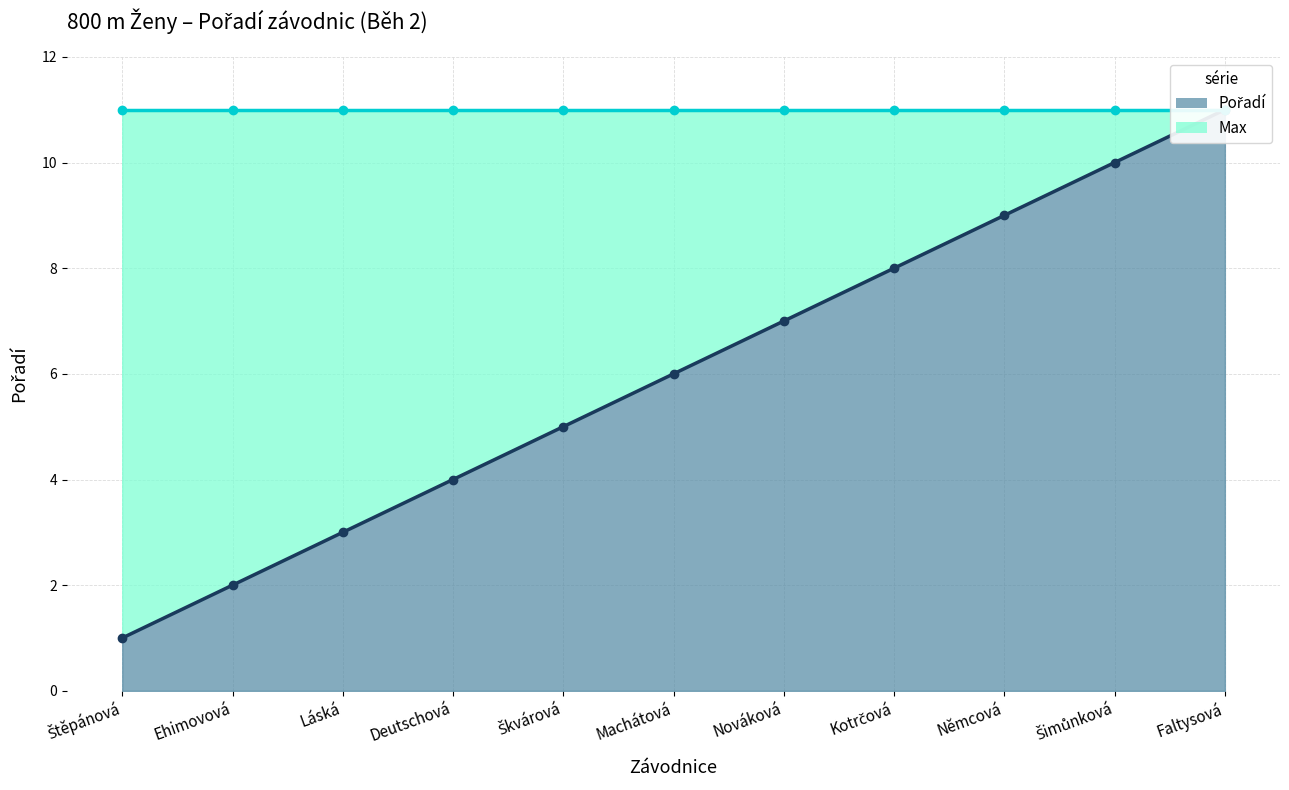

True or false: the data has more than 2 interior local peaks.

False